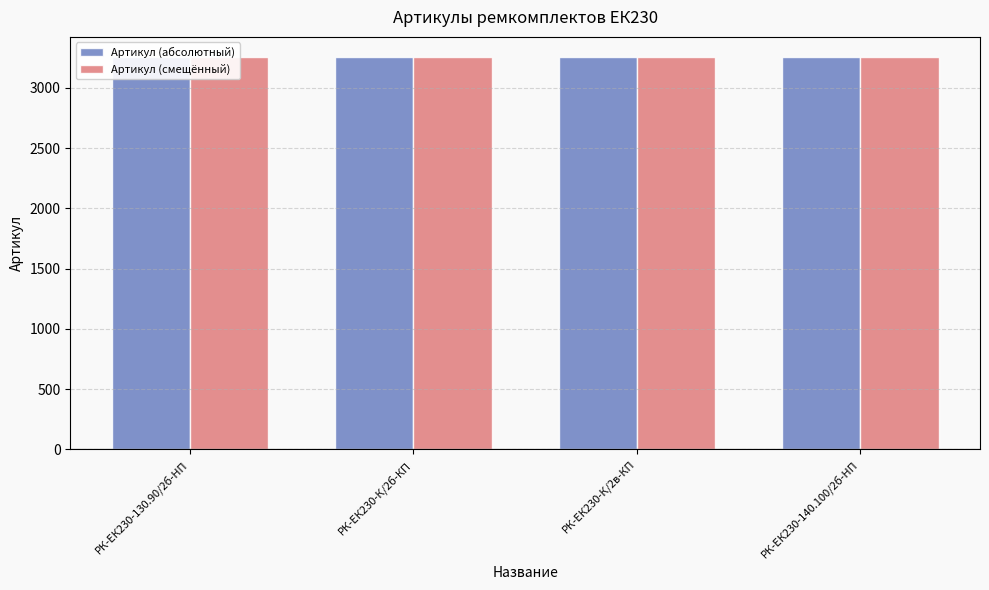

What position from the left is РК-ЕК230-К/2б-КП?

2